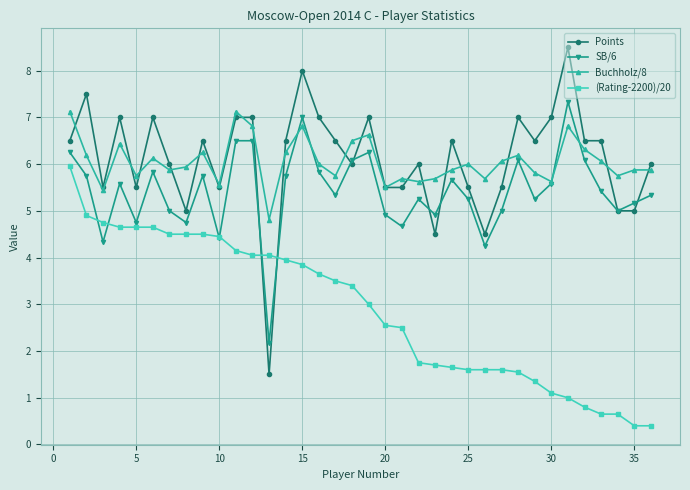

How many series are shown in this chart?

4